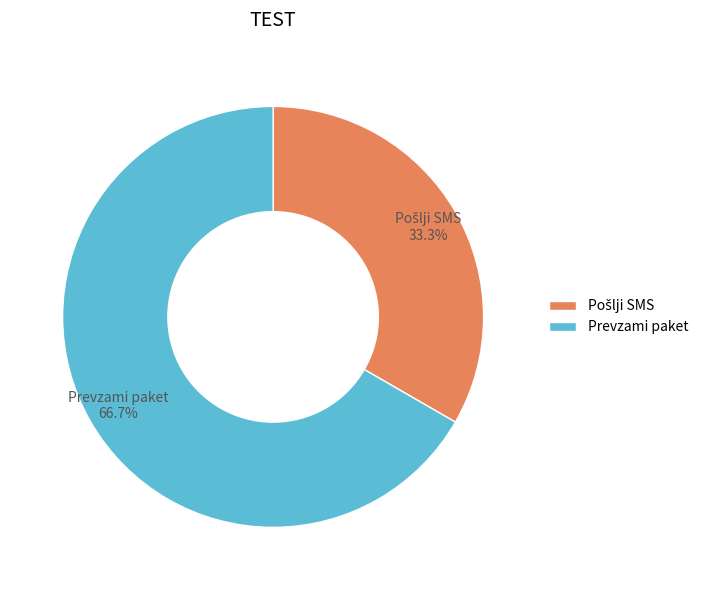

To the nearest percent, what is the average slice percentage?

50%